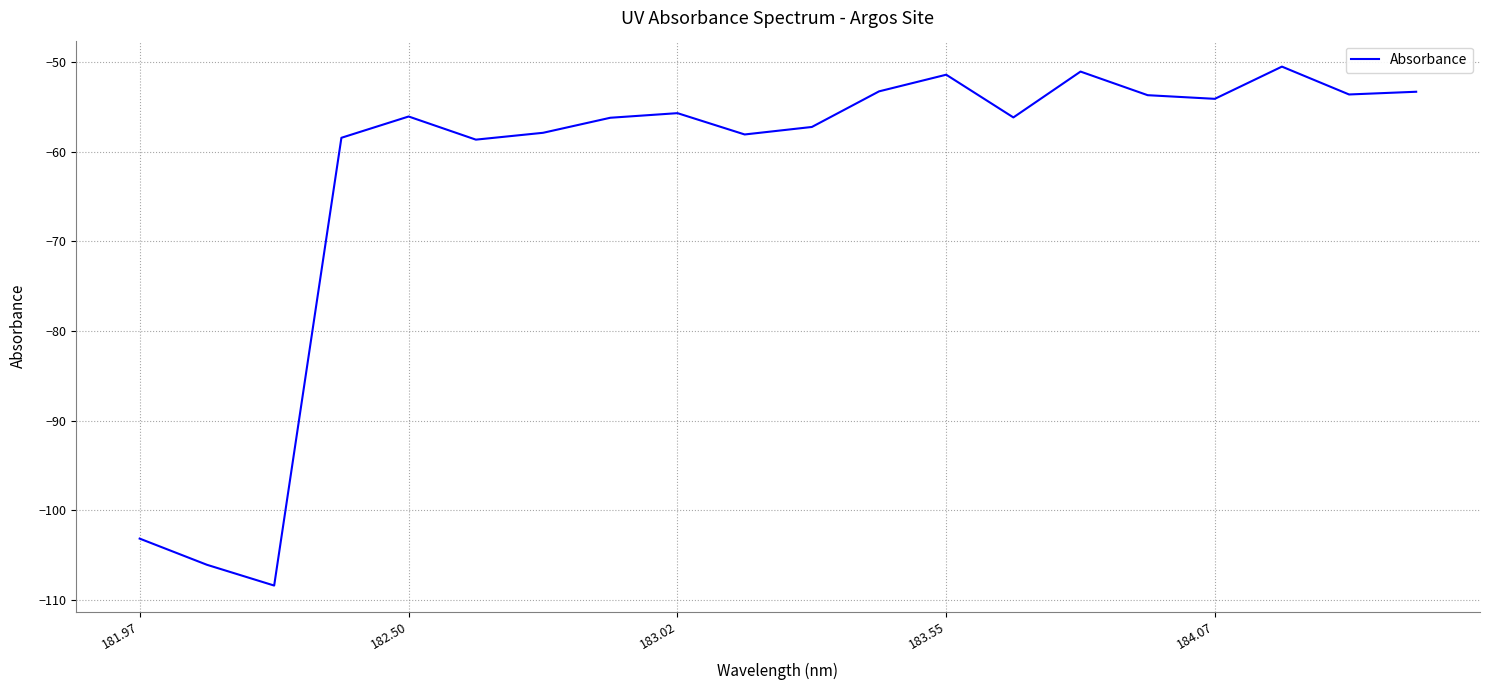

What is the minimum value shown in the chart?

-108.4